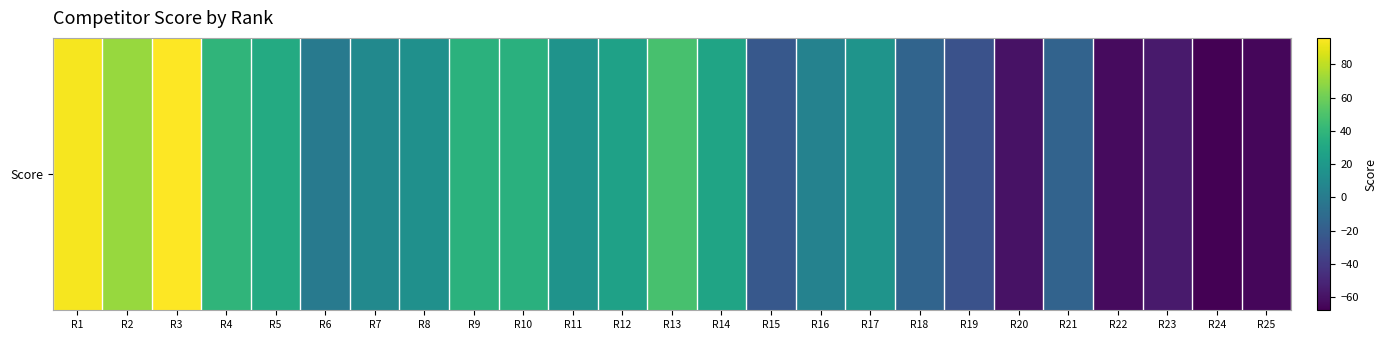

Rank the categories by value from lowest to highest.

R24, R25, R22, R20, R23, R19, R15, R21, R18, R6, R16, R7, R8, R11, R17, R12, R14, R5, R10, R9, R4, R13, R2, R1, R3